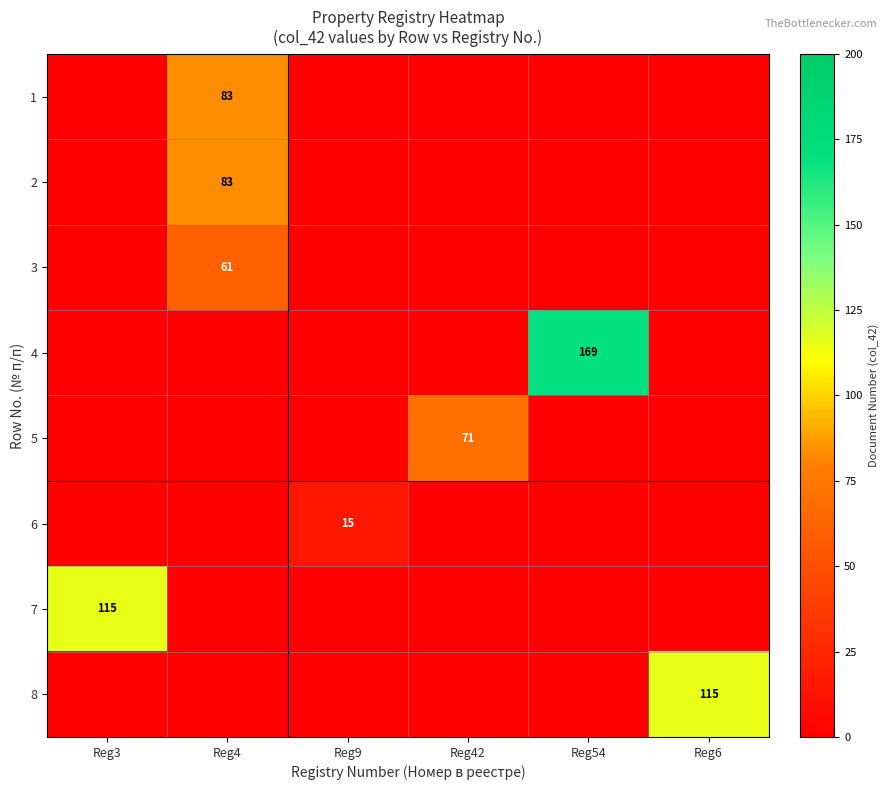

Count the number of categories in the chart.

6